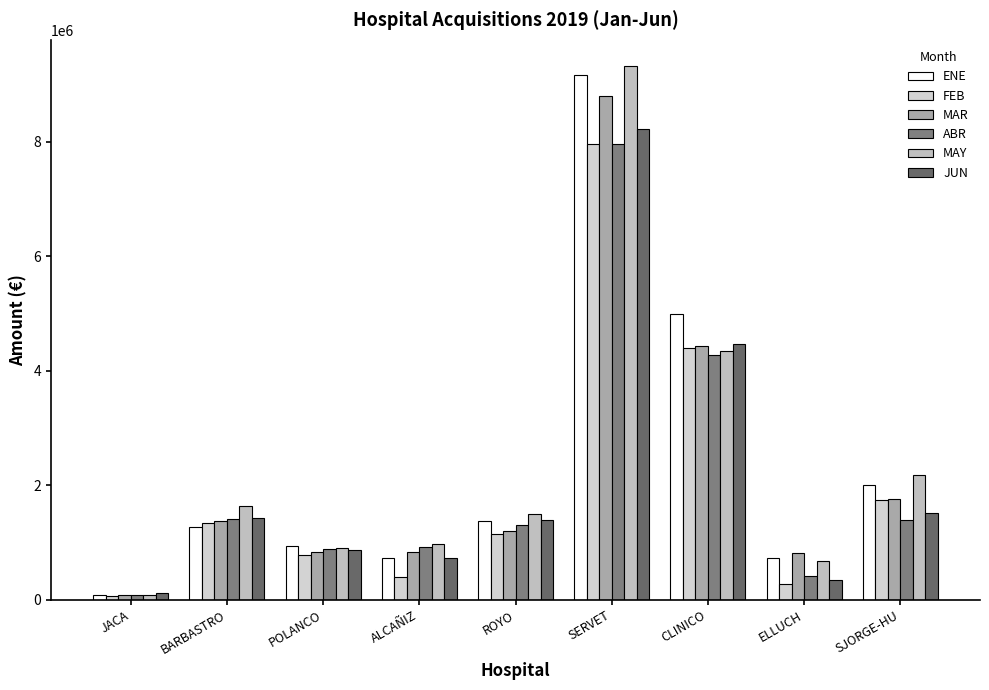

Which series has the largest total across all categories?

MAY